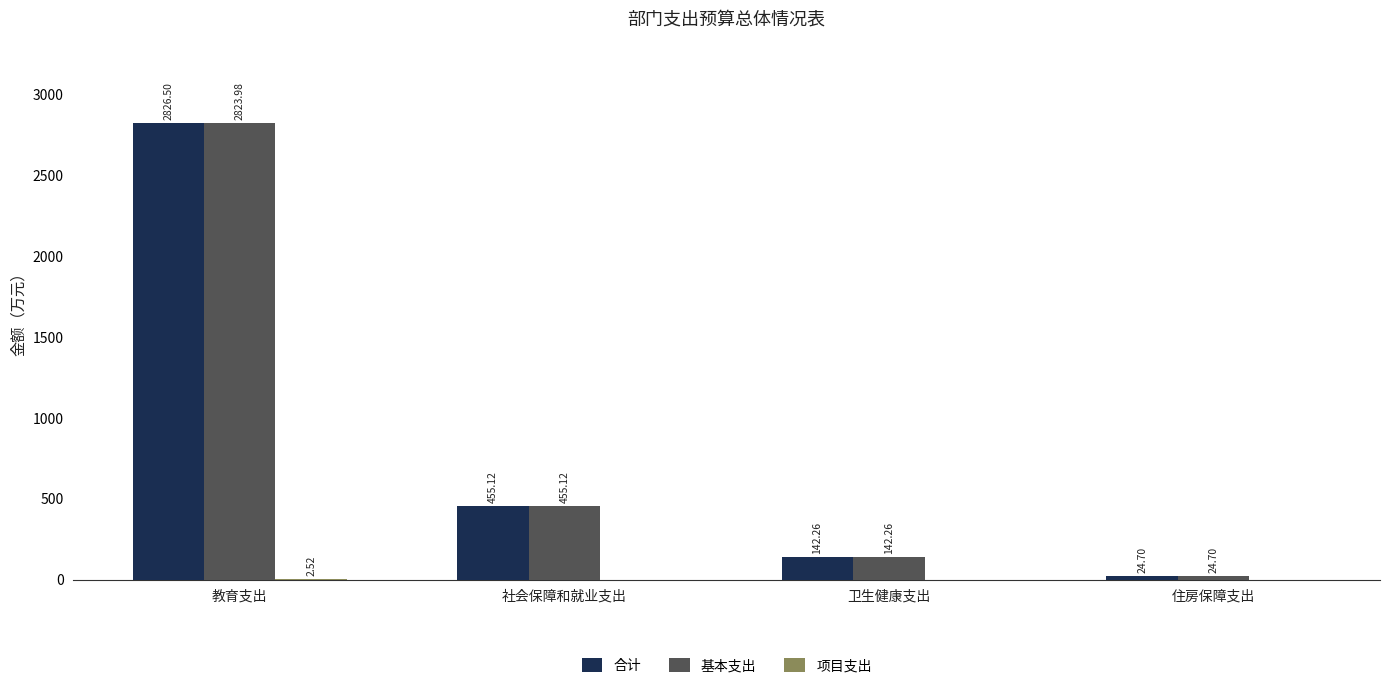

Where does the 合计 series first go above 455?

教育支出